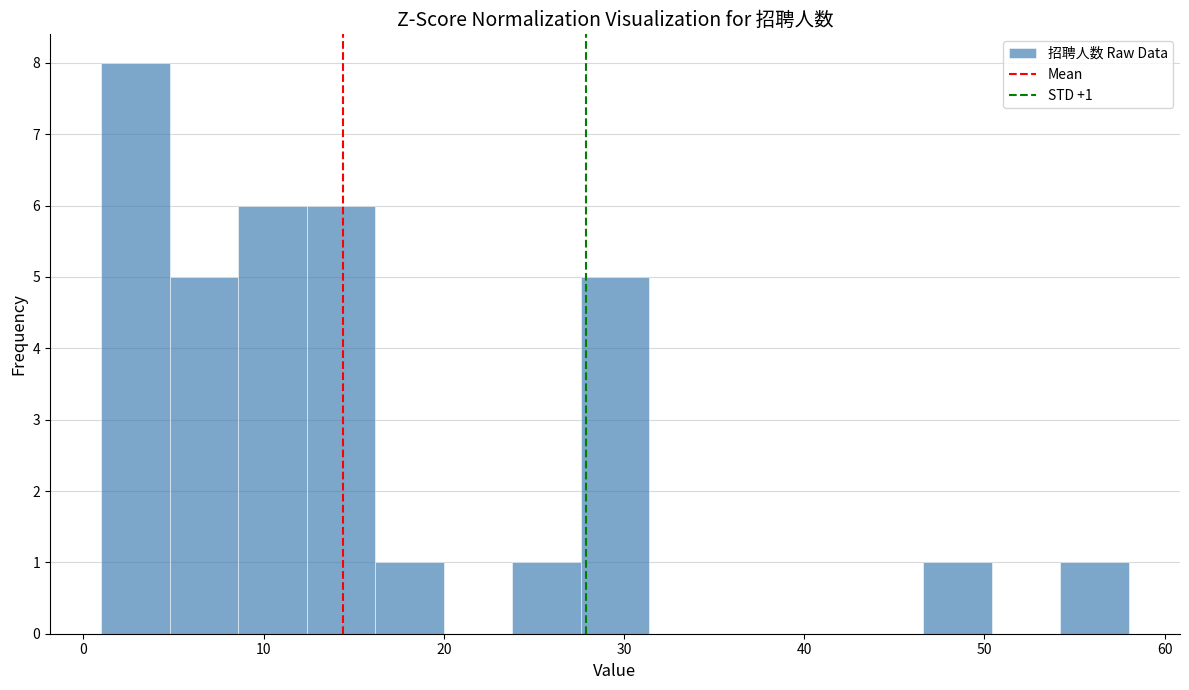

Around what value on the x-axis is the tallest bar? Give the approximate position of its centre, as read against the axis.

3